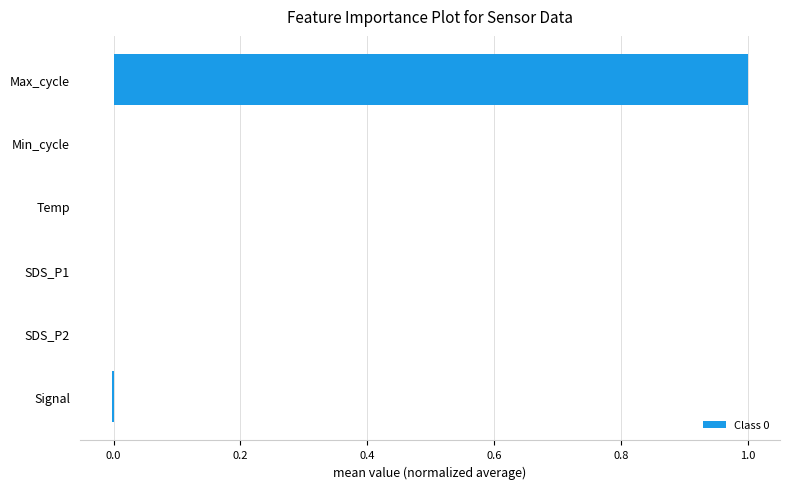

Does the chart contain stacked bars?

No